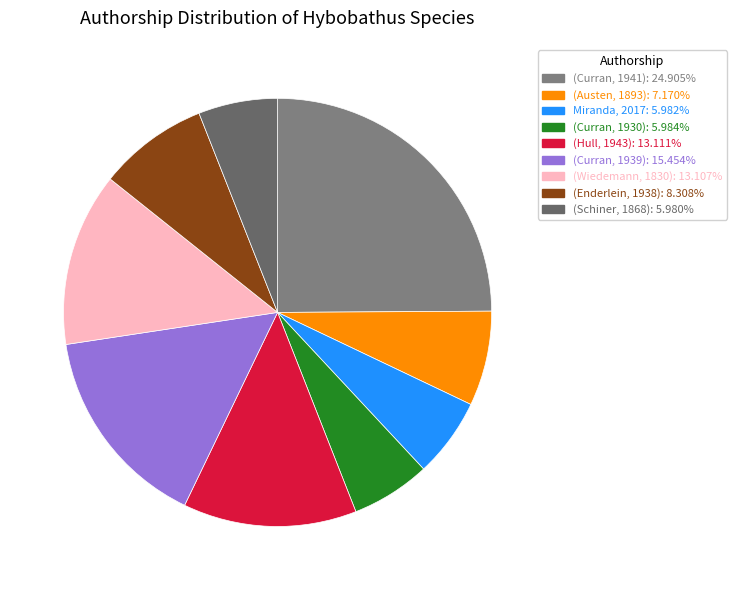

How many slices are in this pie chart?

9